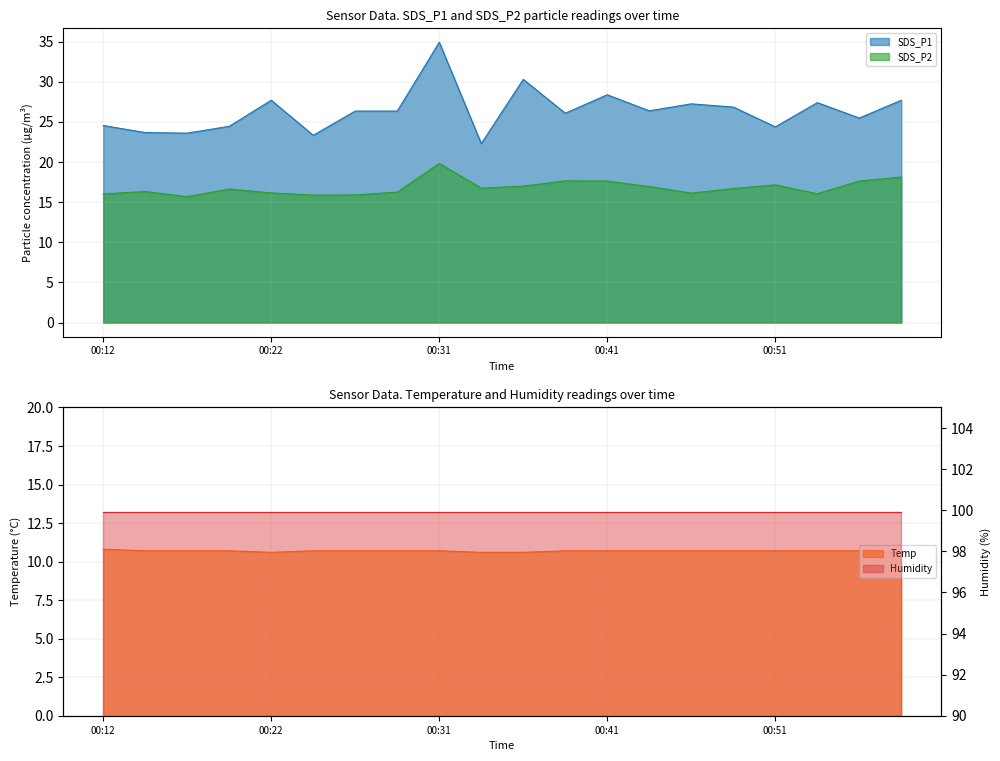

True or false: Temp and SDS_P2 intersect in this chart.

False